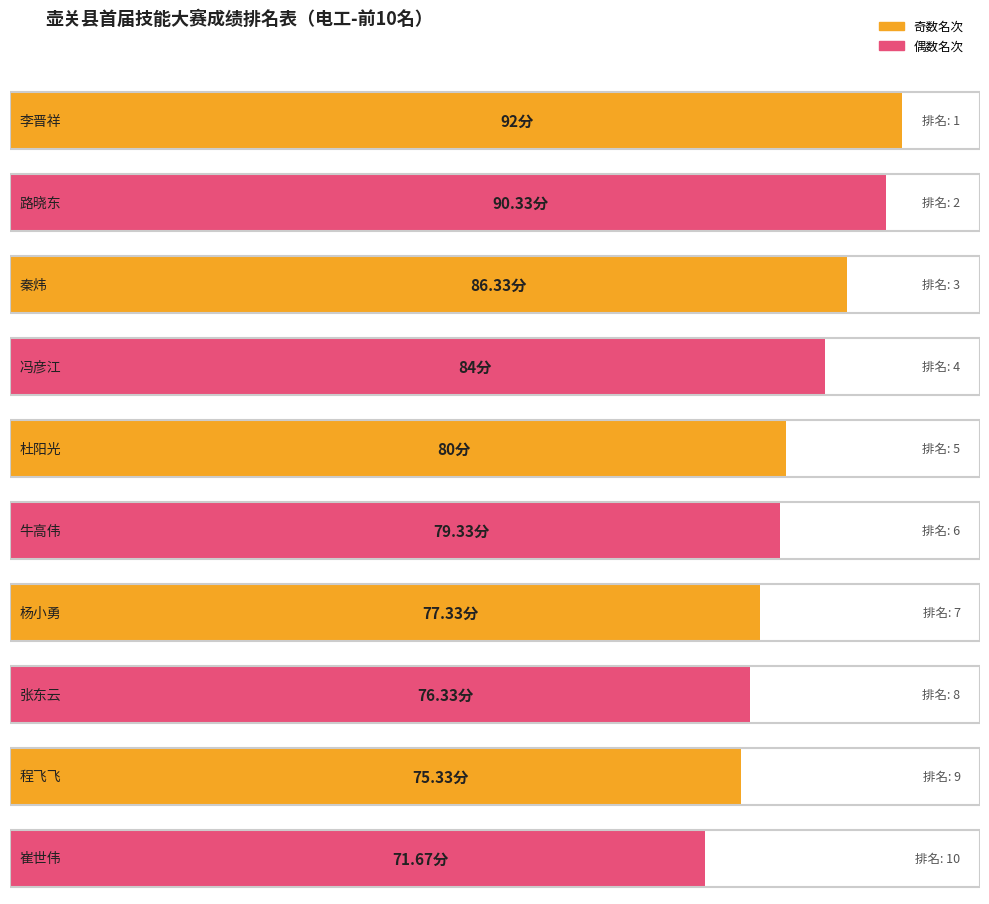

What is the average value?

81.3